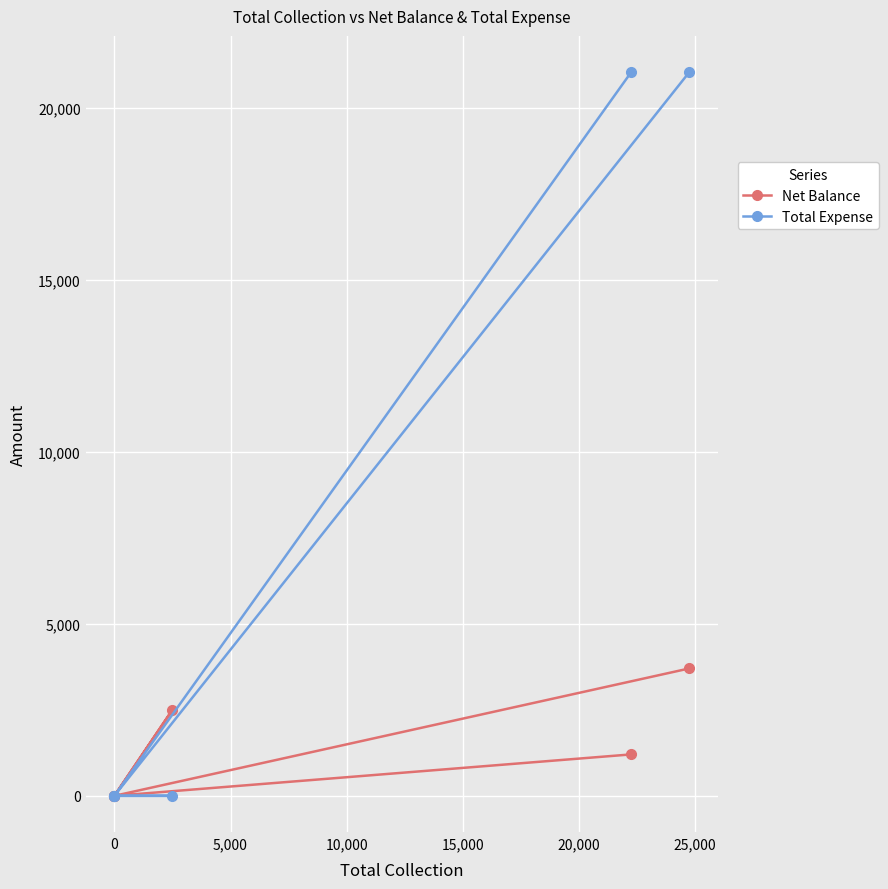

Count the Total Expense values in the range 0 to 21045.

6